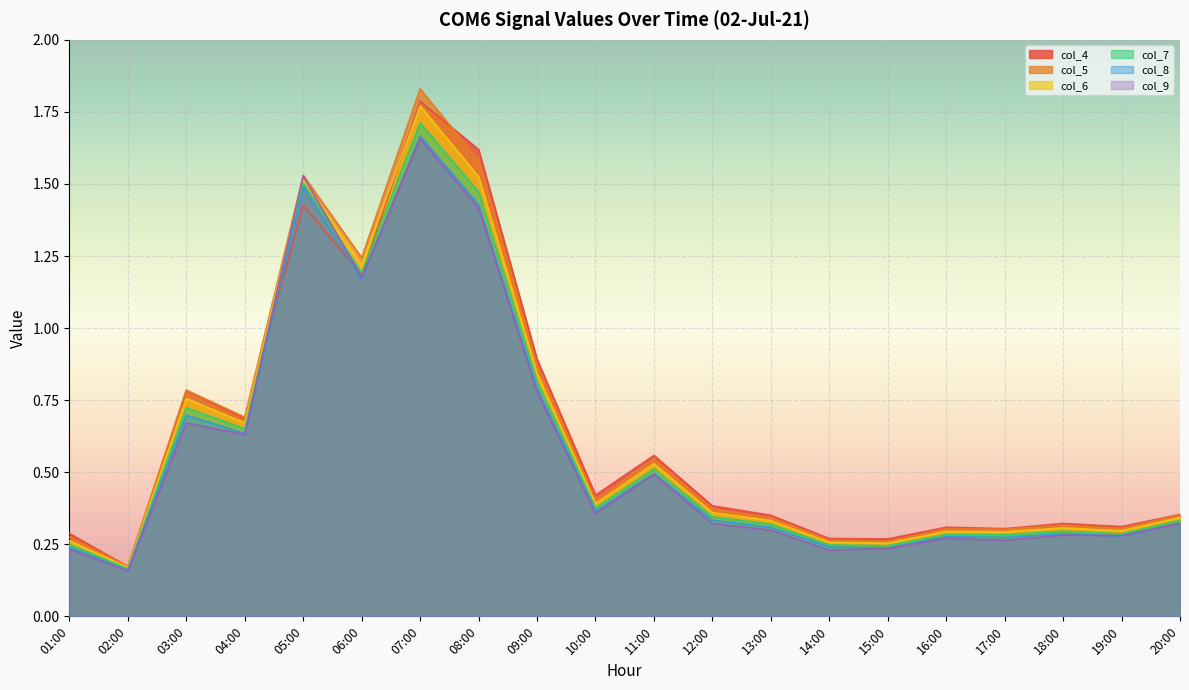

How many data points does each series have?

20